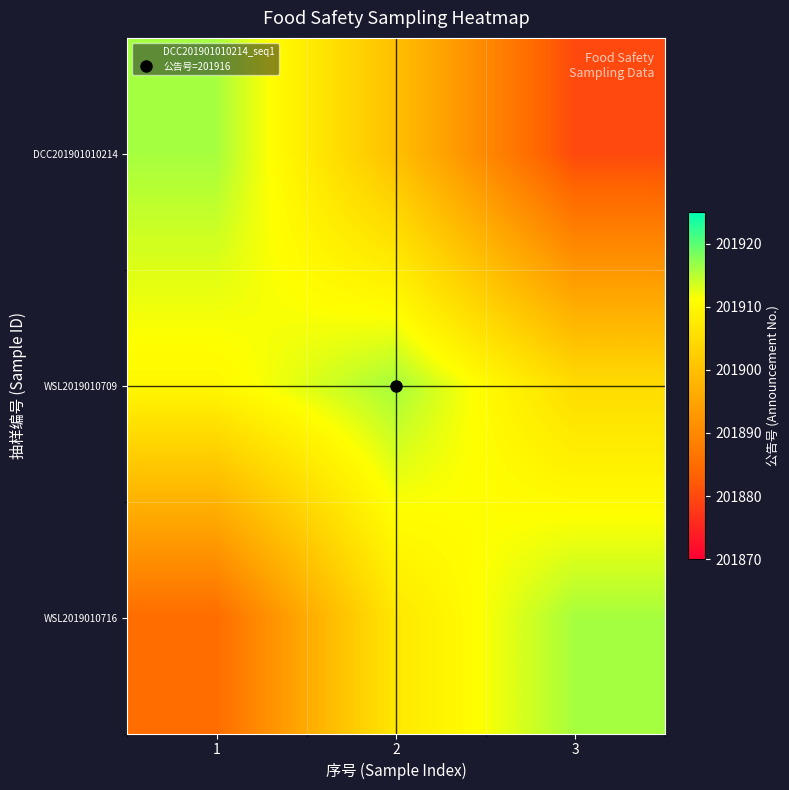

At which category is the sum across all series the highest?

2